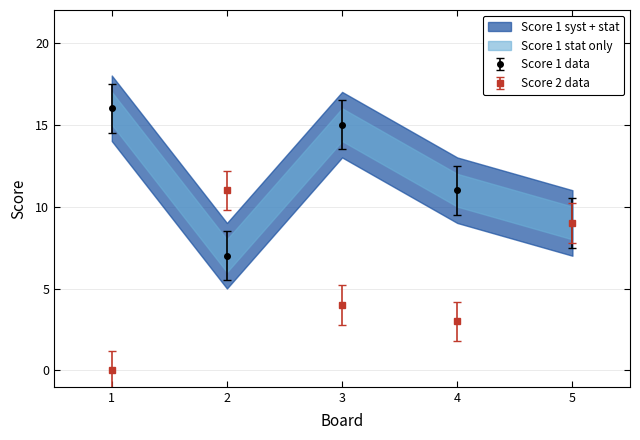

Between which two adjacent categories do Score 2 and Score 1 first intersect?

1 and 2